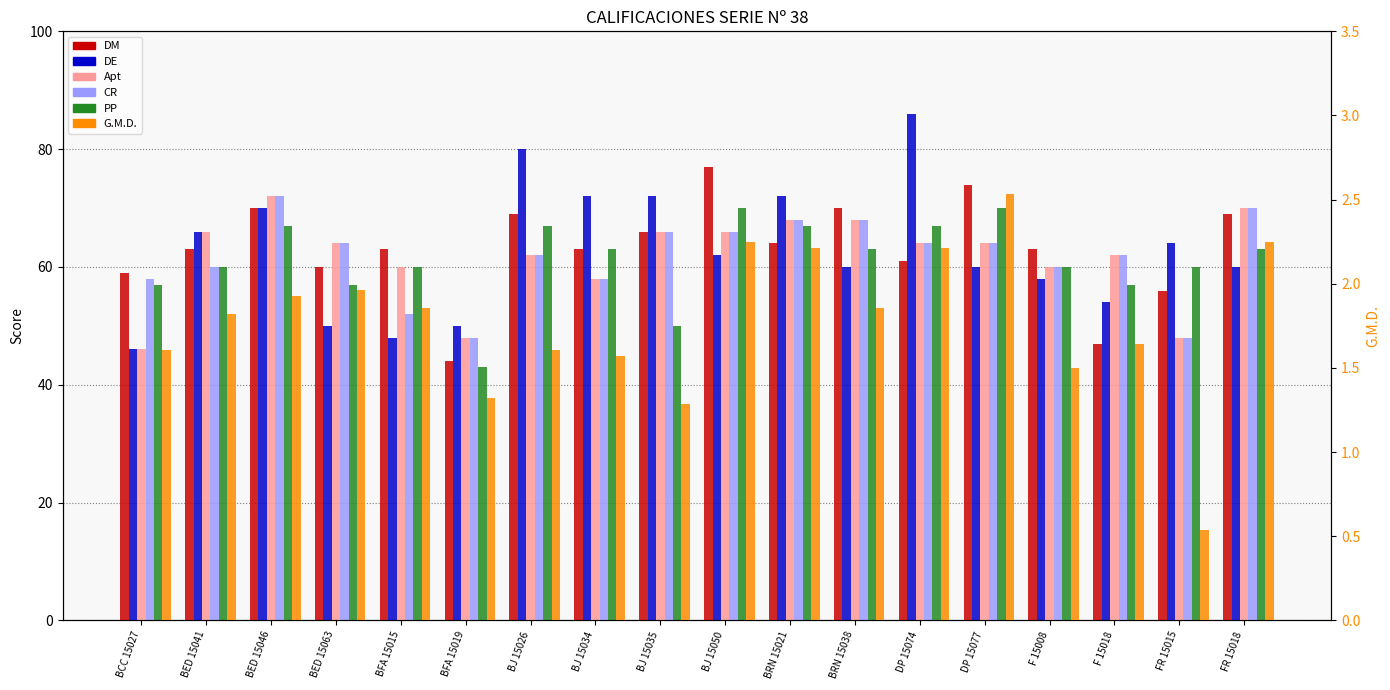

What is the spread (max minus min) of values at BJ 15035?

70.7